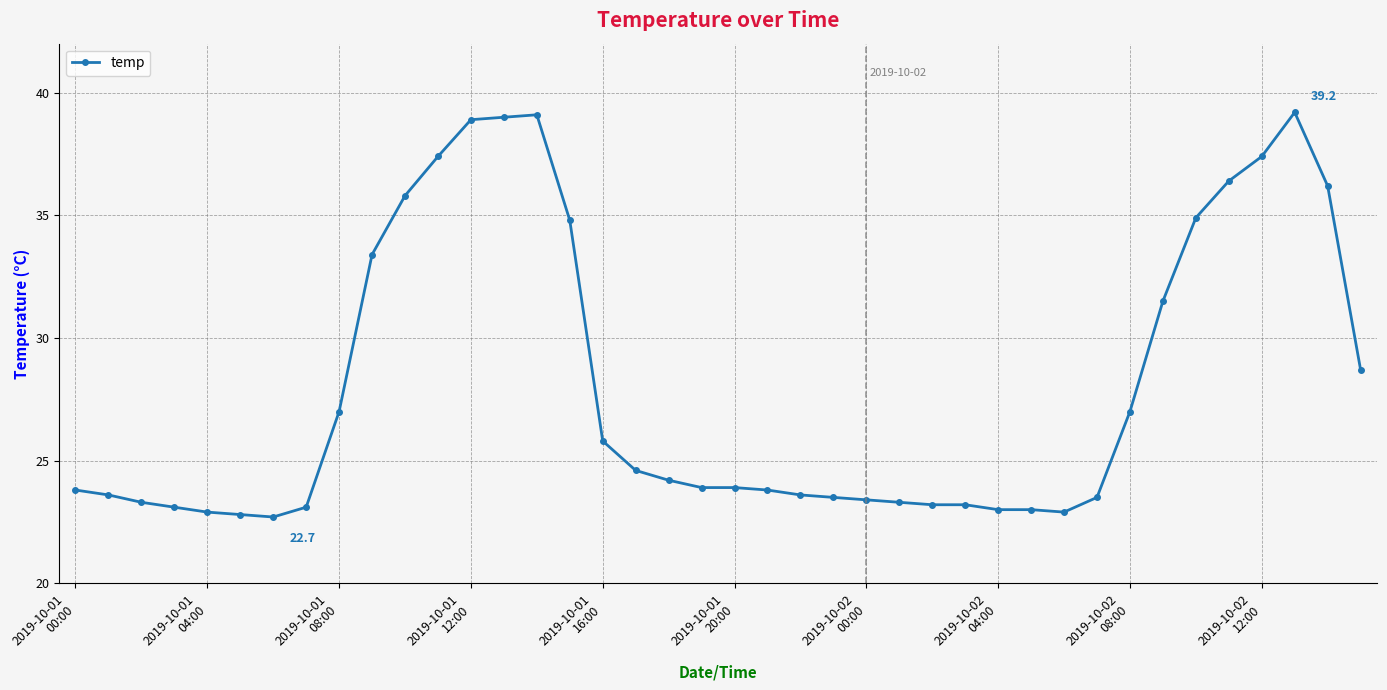

What is the minimum value shown in the chart?

22.7